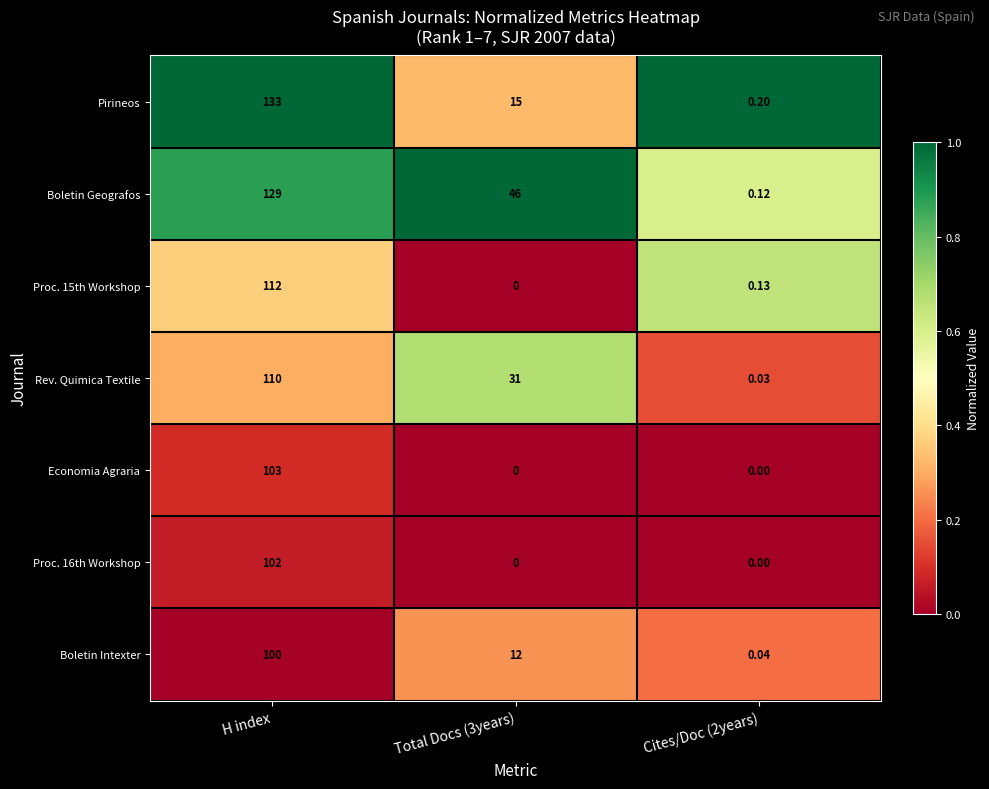

At which label does Pirineos reach its peak?

H index